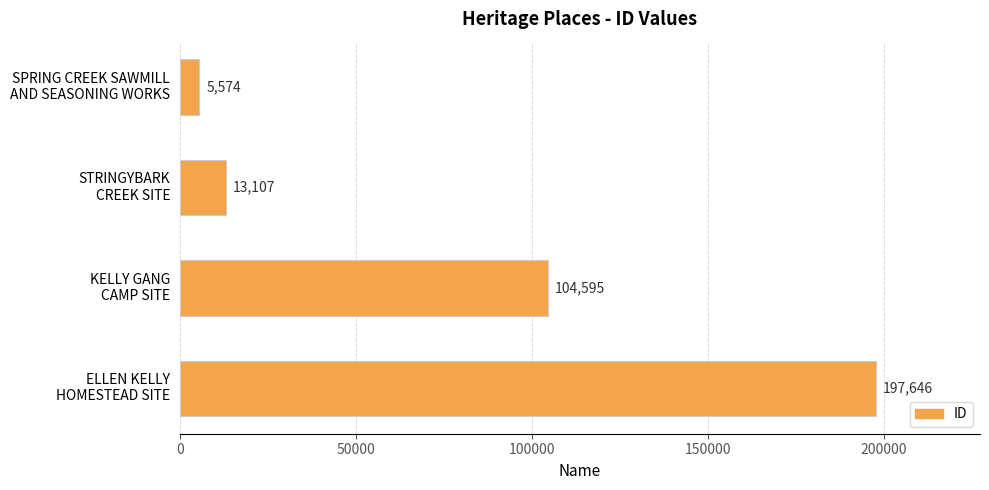

What is the sum of all values?

320922